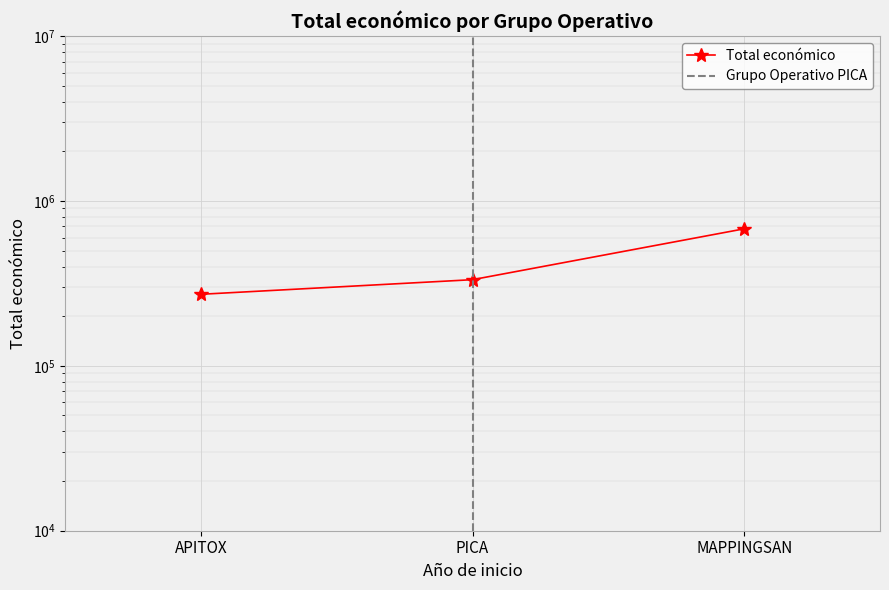

Which has a higher value, PICA or APITOX?

PICA